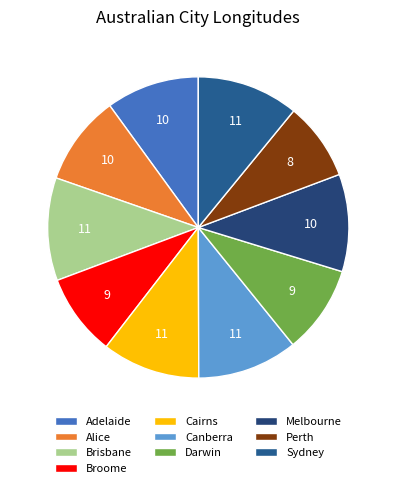

Which slice is the largest?

Brisbane